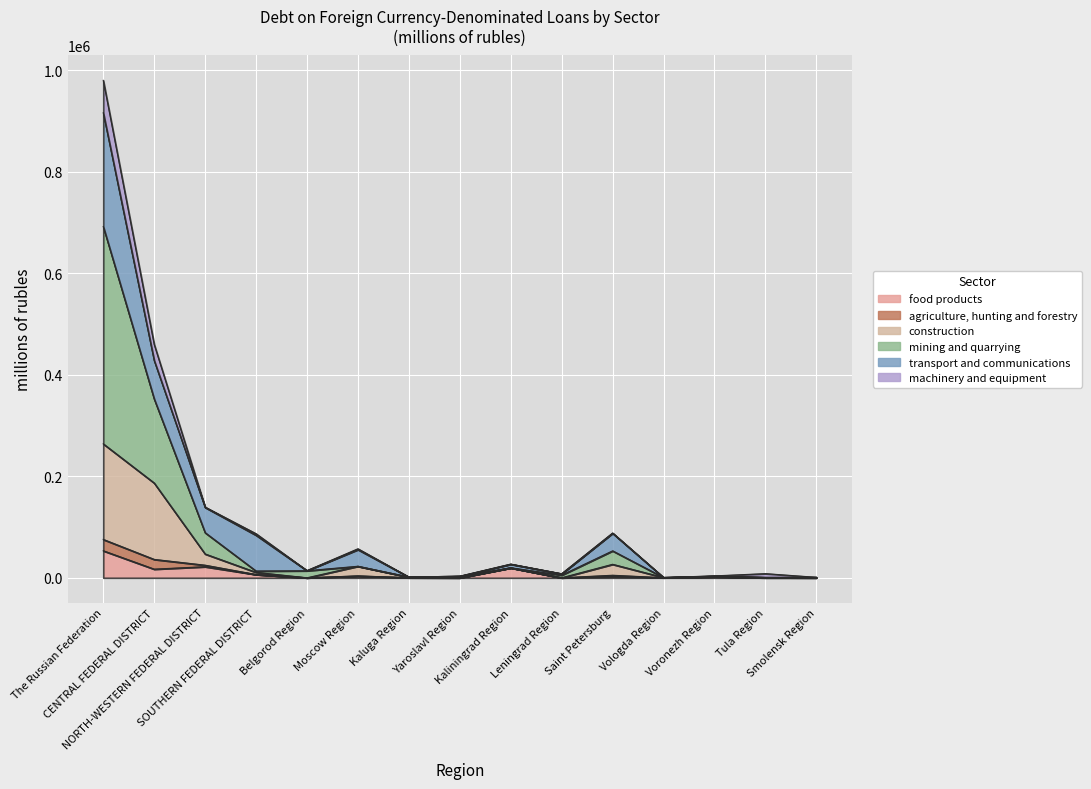

Does the chart display data point markers on the line(s)?

No